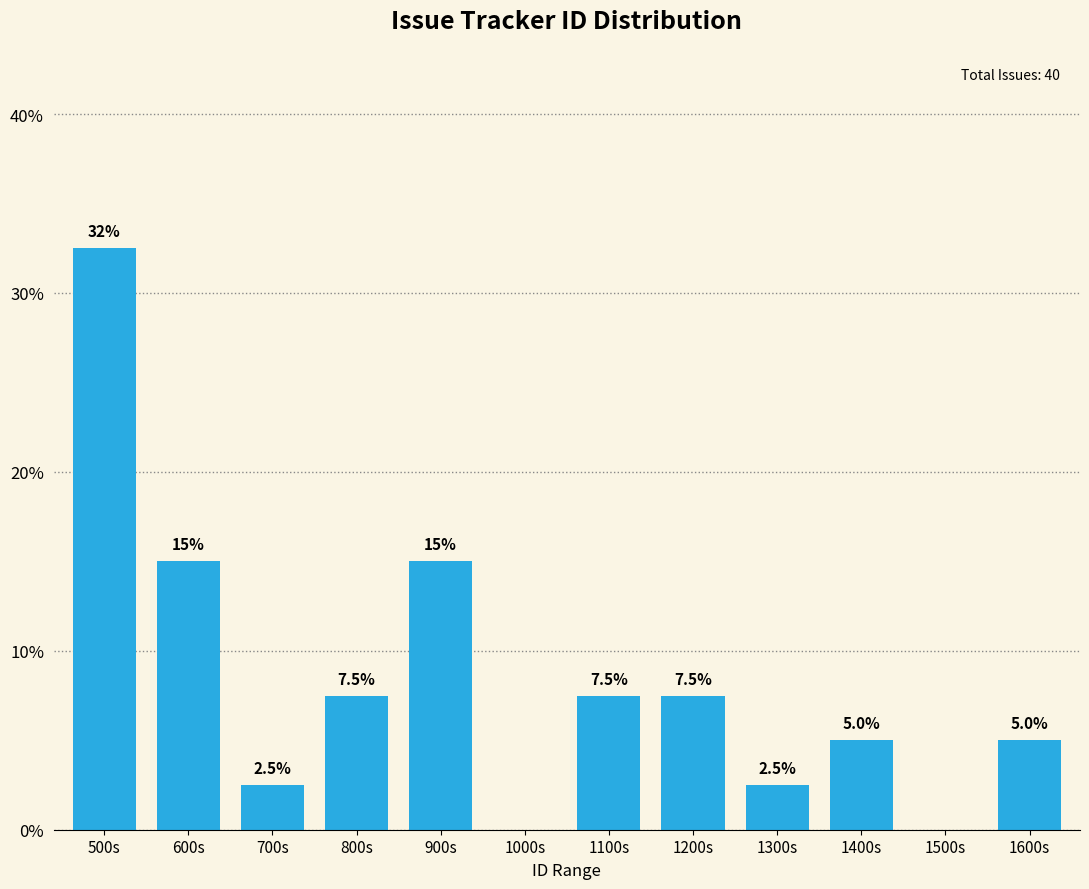

Reading right to left, what are all the values shown in this chart?

1600s=5.0	1500s=0.0	1400s=5.0	1300s=2.5	1200s=7.5	1100s=7.5	1000s=0.0	900s=15.0	800s=7.5	700s=2.5	600s=15.0	500s=32.5